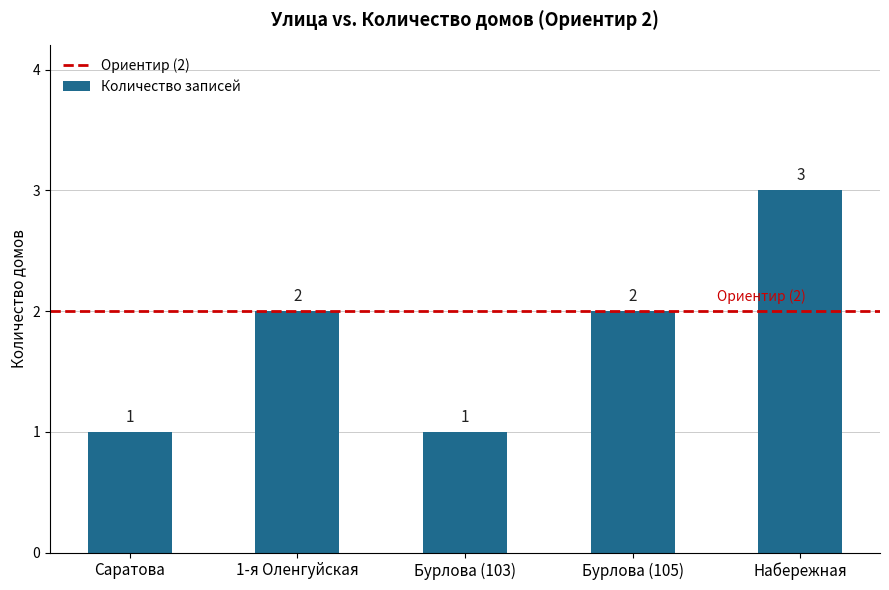

What is the ratio of the value at 1-я Оленгуйская to the value at Бурлова (105)?

1.0